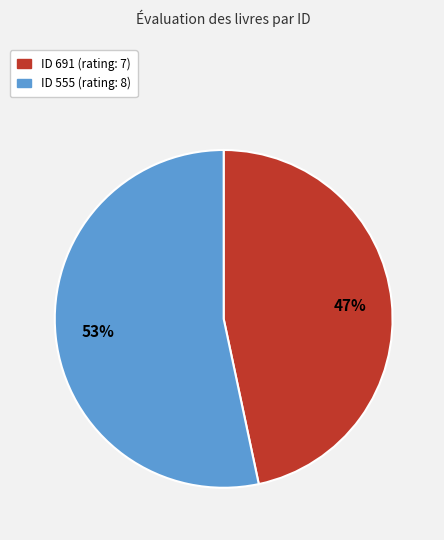

Which slice is the smallest?

ID 691 (rating: 7)